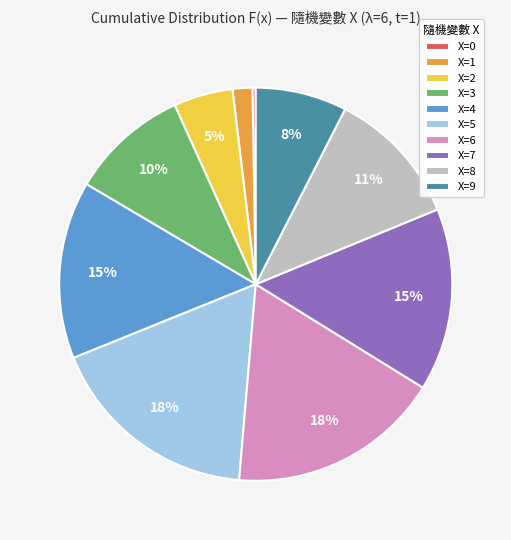

Do X=6 and X=2 together represent more than half of the pie?

No